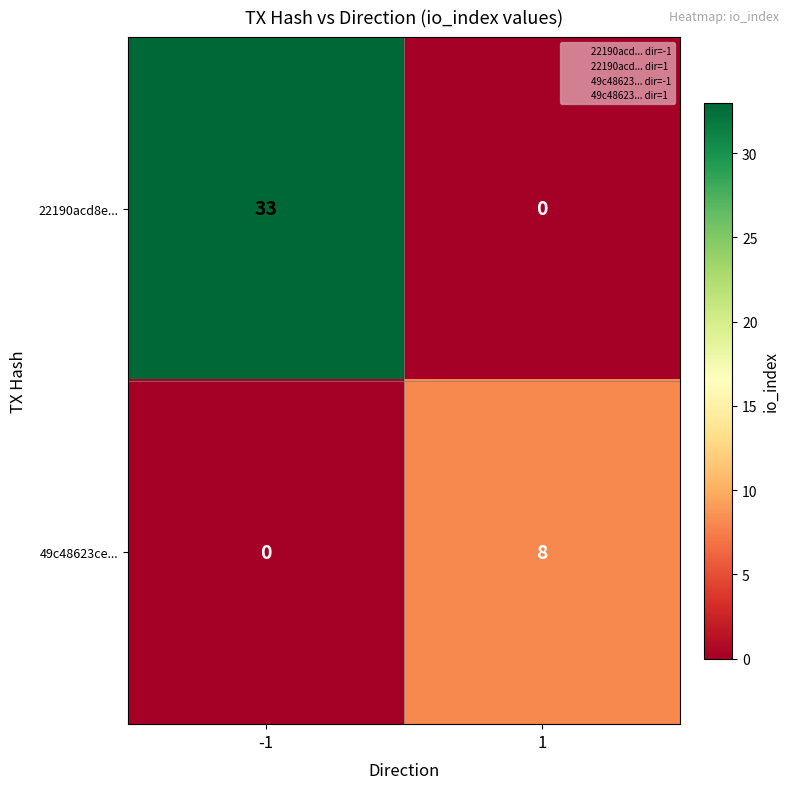

What is the spread (max minus min) of values at -1?

33